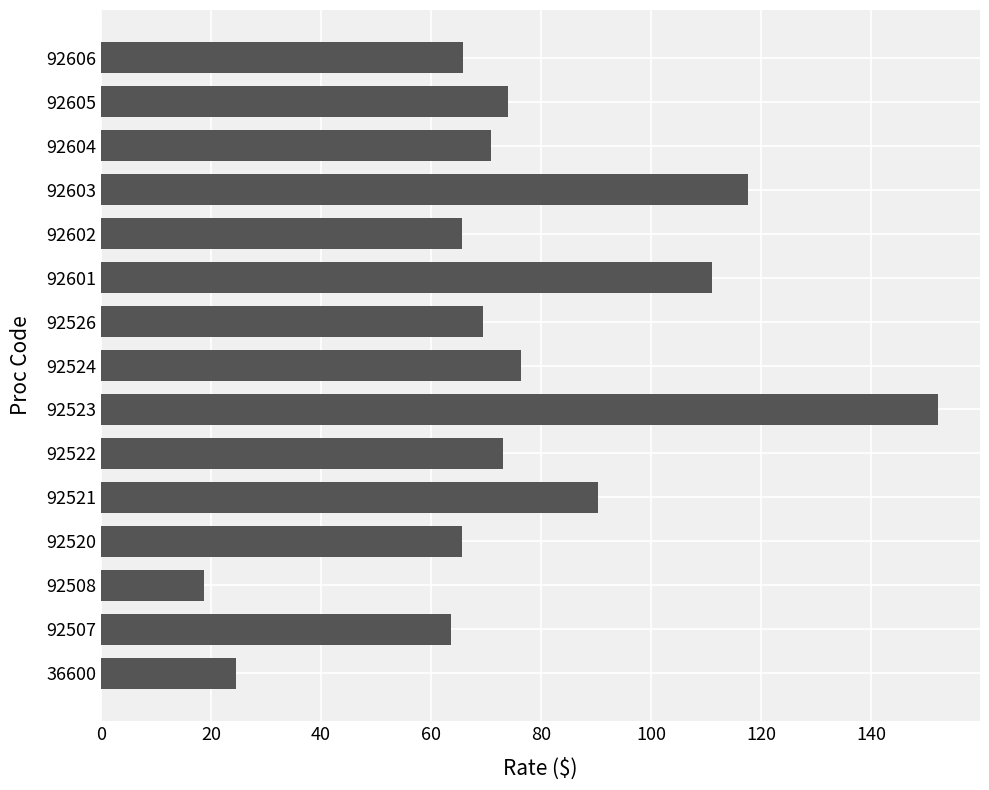

What is the change in value from 92522 to 92524?

+3.3